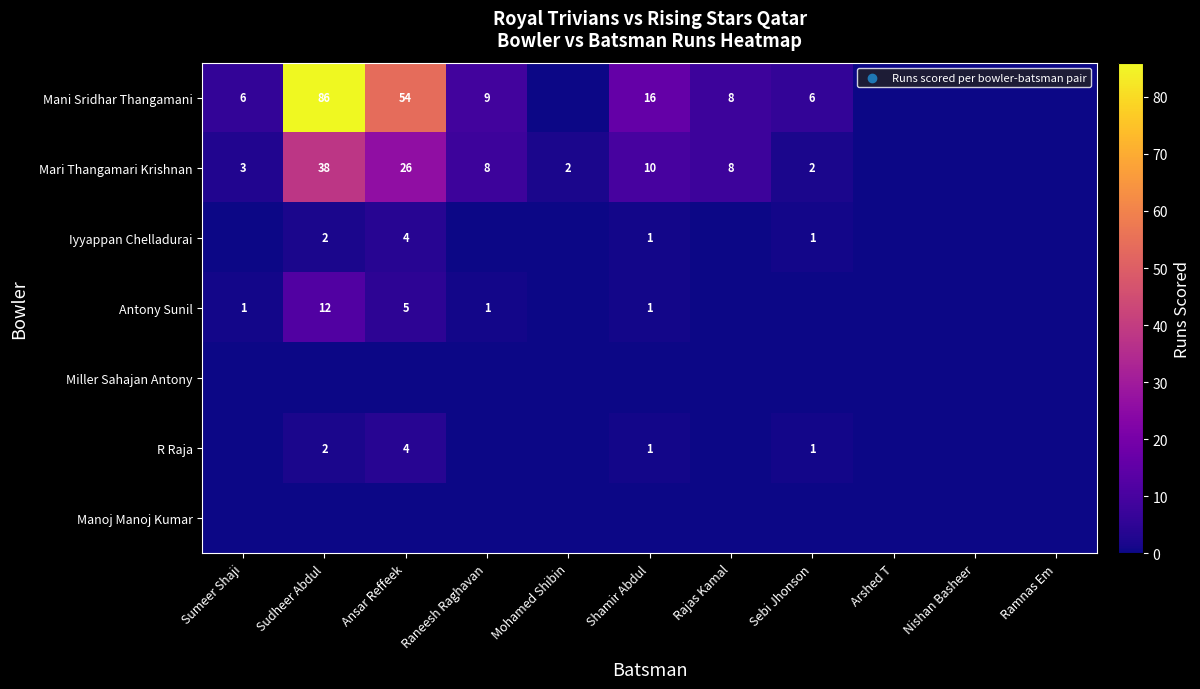

What is the spread (max minus min) of values at Ansar Reffeek?

54